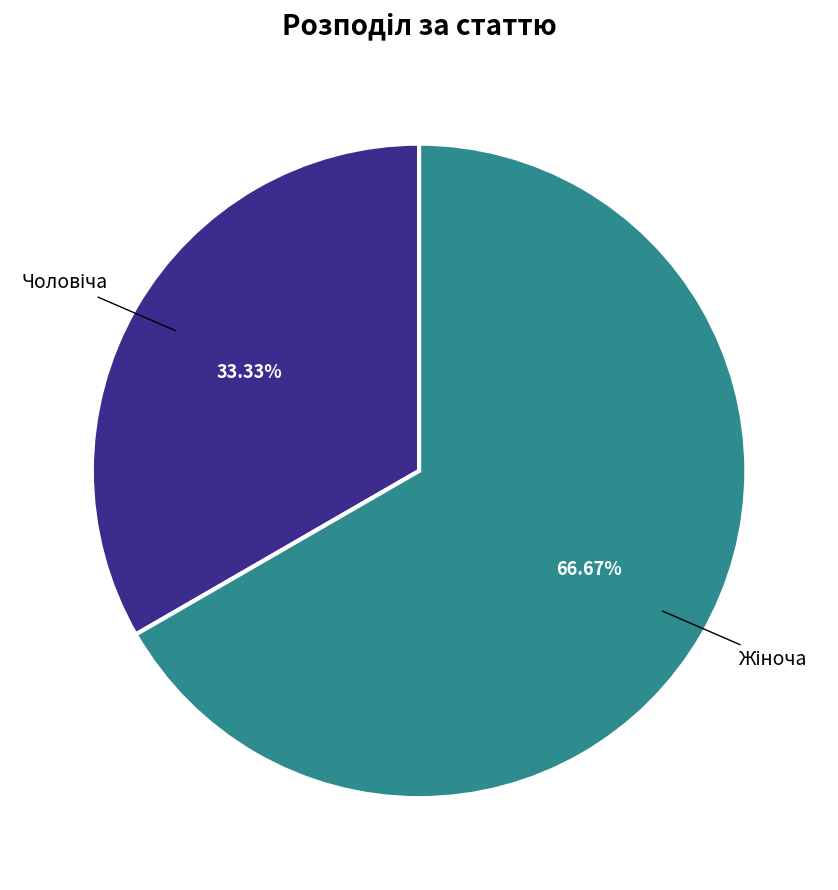

Is there a majority slice in this chart?

Yes